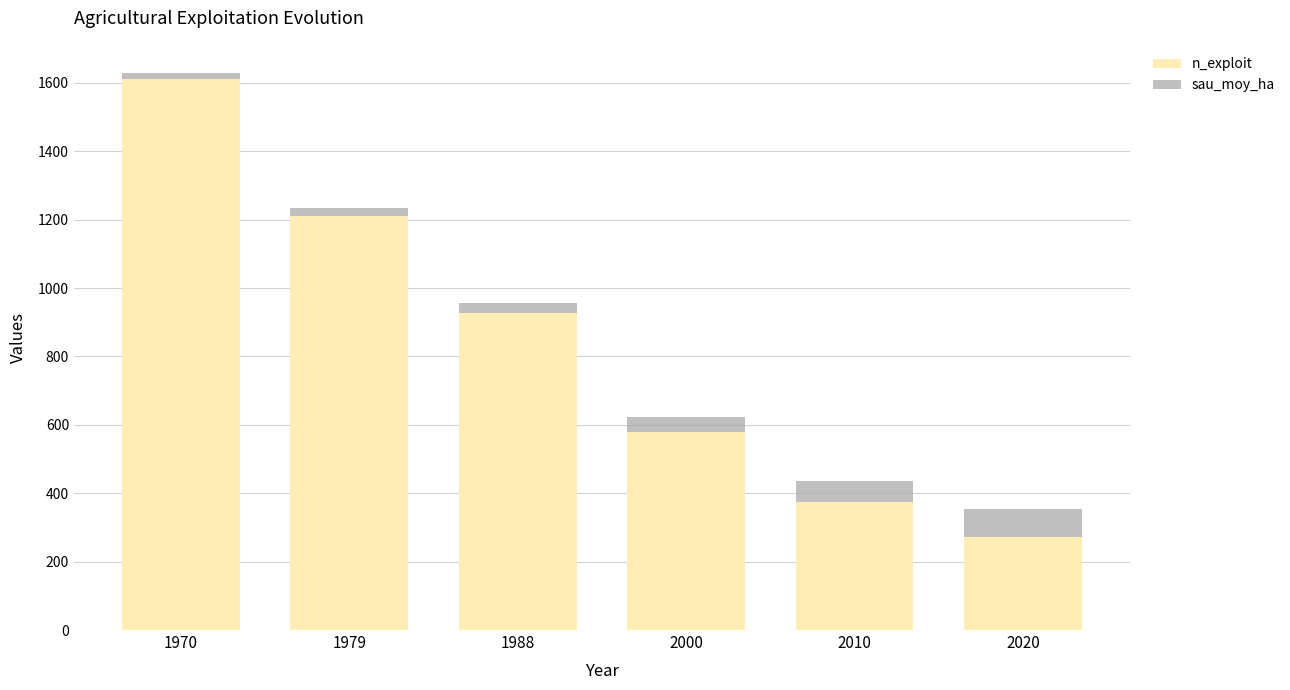

What is the total value across all series at 2010?

437.1